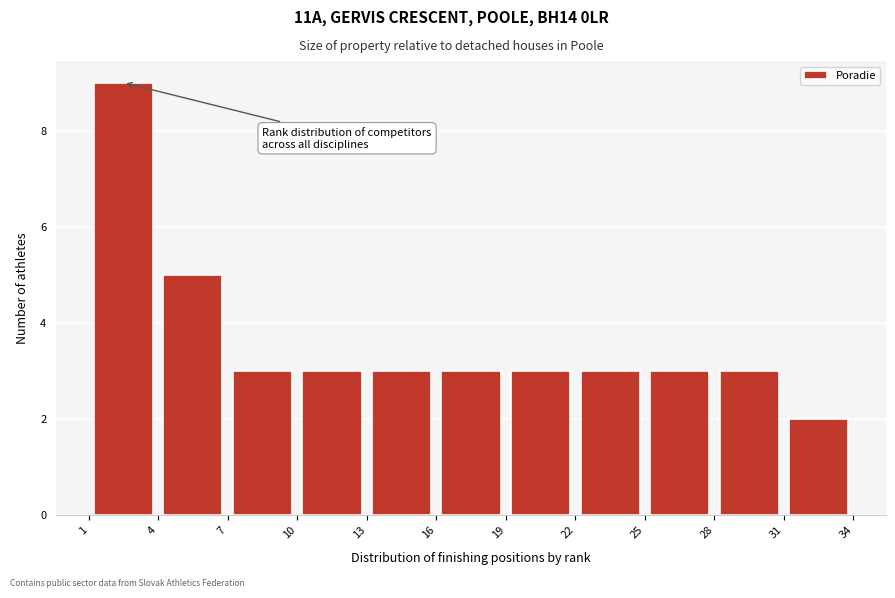

Reading left to right, transcribe this chart: for each bar, give the range it covers on the x-axis and its height. The values are not printed on the chart, so give them approximately, as read against the axis.

1 to 4: 9
4 to 7: 5
7 to 10: 3
10 to 13: 3
13 to 16: 3
16 to 19: 3
19 to 22: 3
22 to 25: 3
25 to 28: 3
28 to 31: 3
31 to 34: 2